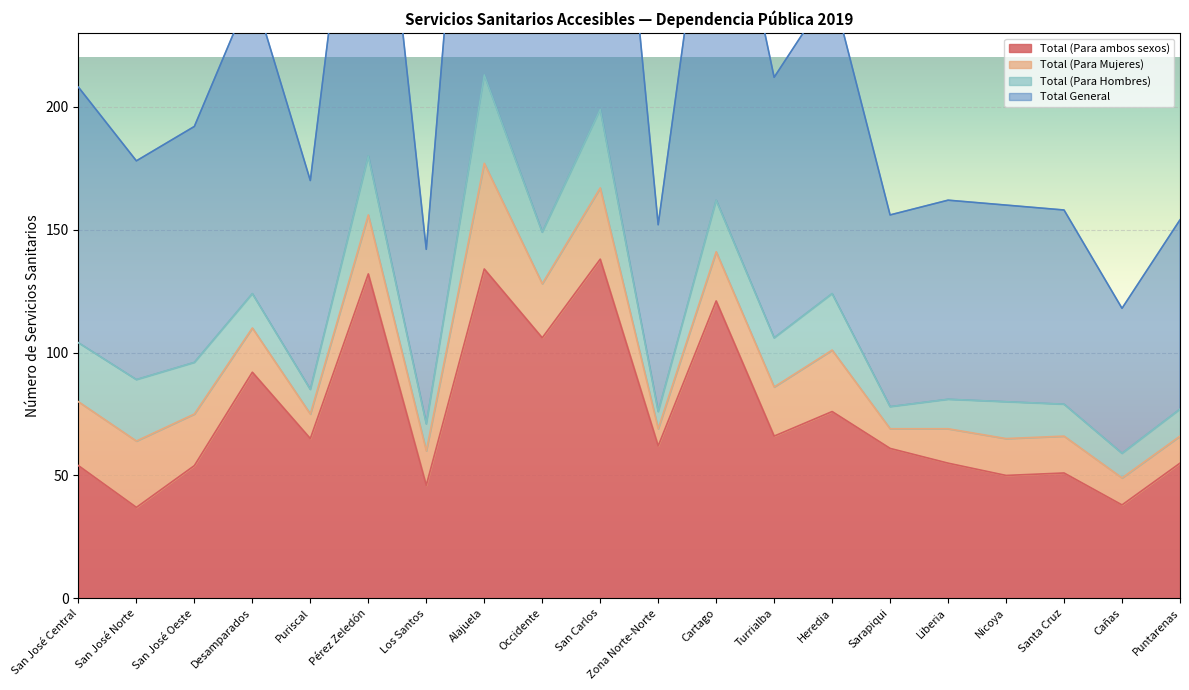

What is the sum of all Total (Para ambos sexos) values?

1493